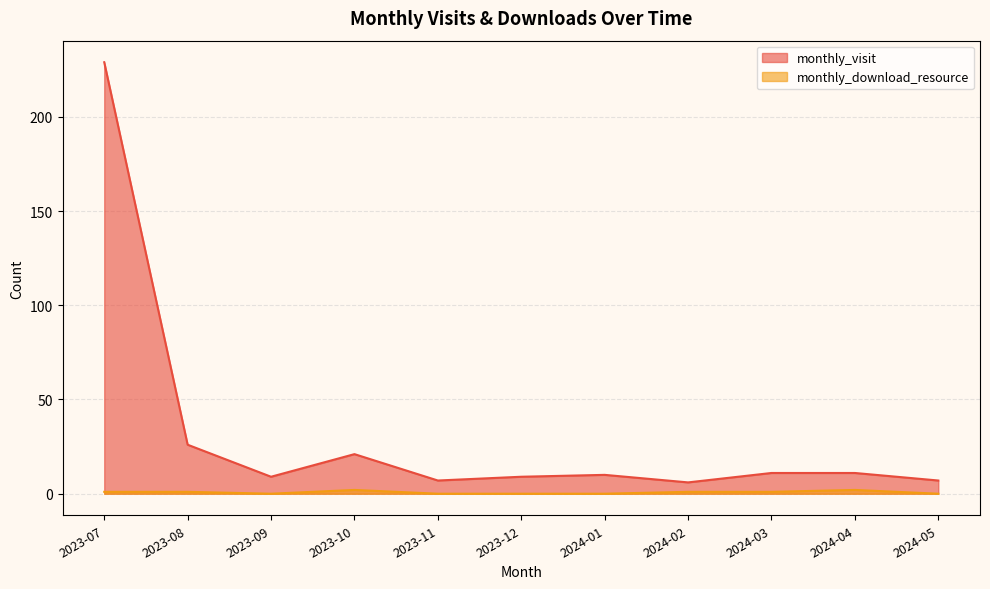

True or false: monthly_visit and monthly_download_resource intersect in this chart.

False